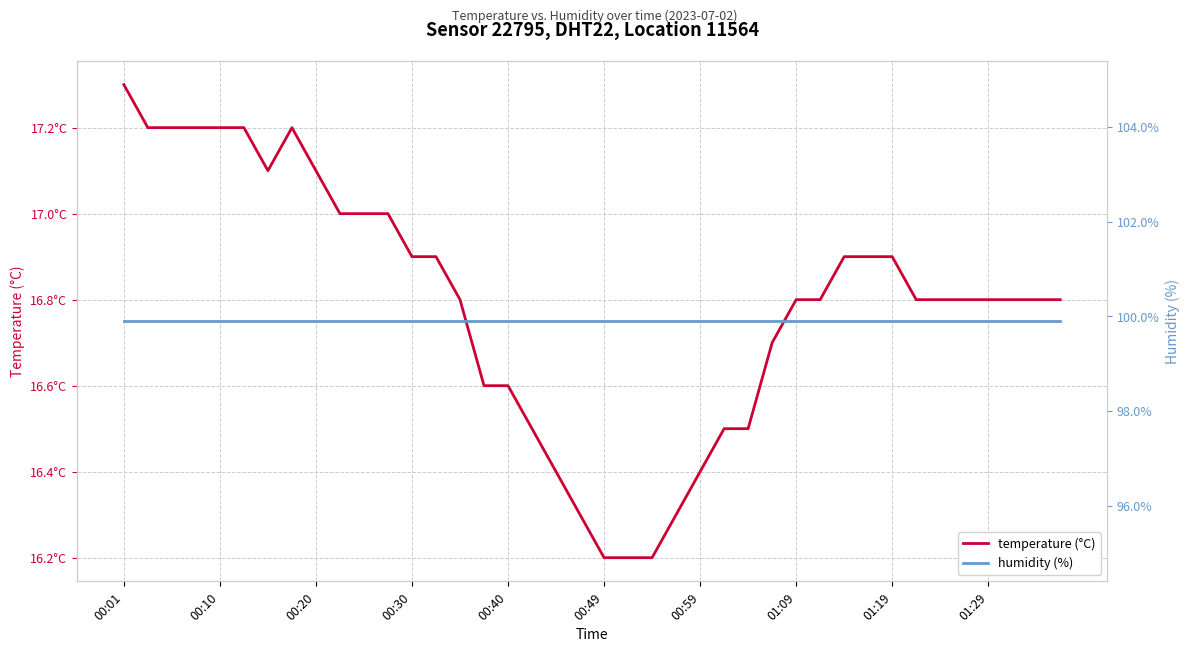

In temperature (°C), how many points are higher than both neighbors (excluding endpoints)?

1